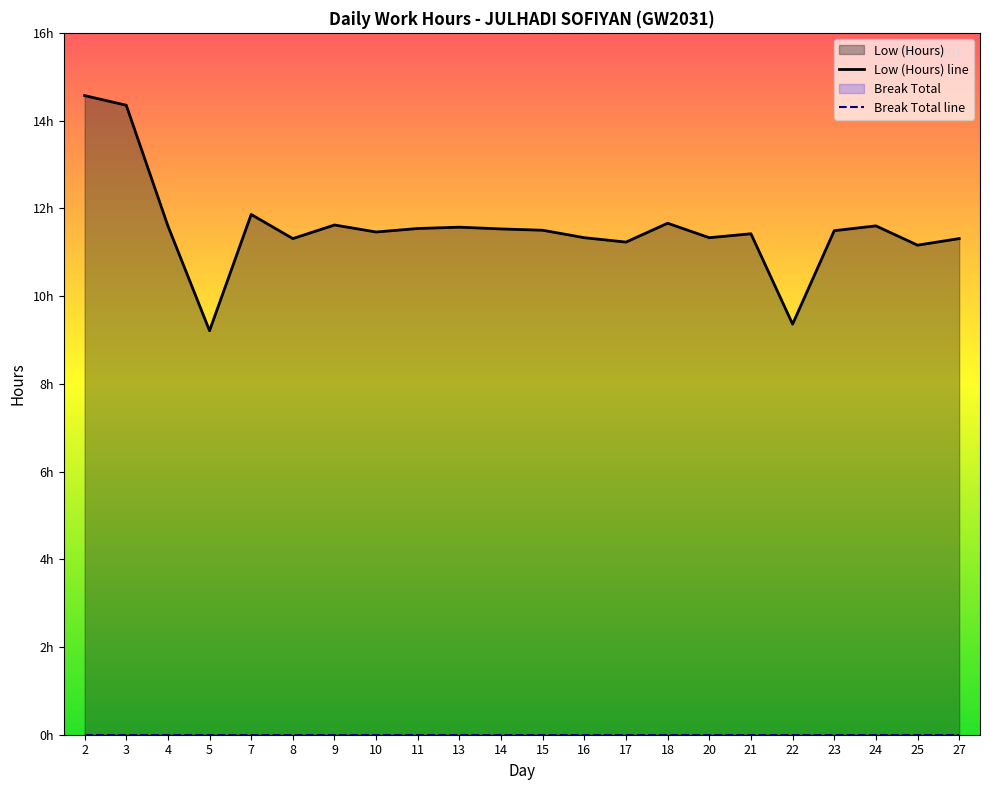

Reading left to right, transcribe all the data shown in this chart.

Low (Hours) line: 2=14.6	3=14.3	4=11.6	5=9.2	7=11.9	8=11.3	9=11.6	10=11.5	11=11.5	13=11.6	14=11.5	15=11.5	16=11.3	17=11.2	18=11.7	20=11.3	21=11.4	22=9.4	23=11.5	24=11.6	25=11.2	27=11.3
Break Total line: 2=0.0	3=0.0	4=0.0	5=0.0	7=0.0	8=0.0	9=0.0	10=0.0	11=0.0	13=0.0	14=0.0	15=0.0	16=0.0	17=0.0	18=0.0	20=0.0	21=0.0	22=0.0	23=0.0	24=0.0	25=0.0	27=0.0